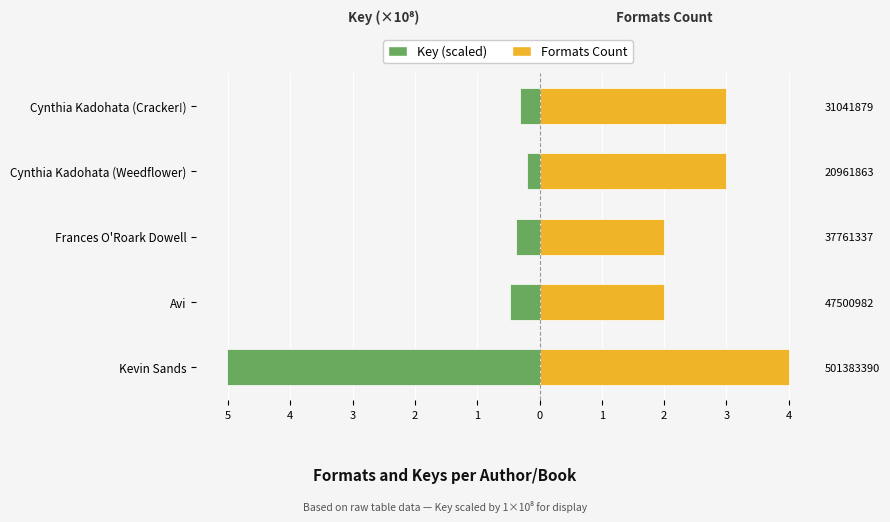

How many bars are there in total?

10